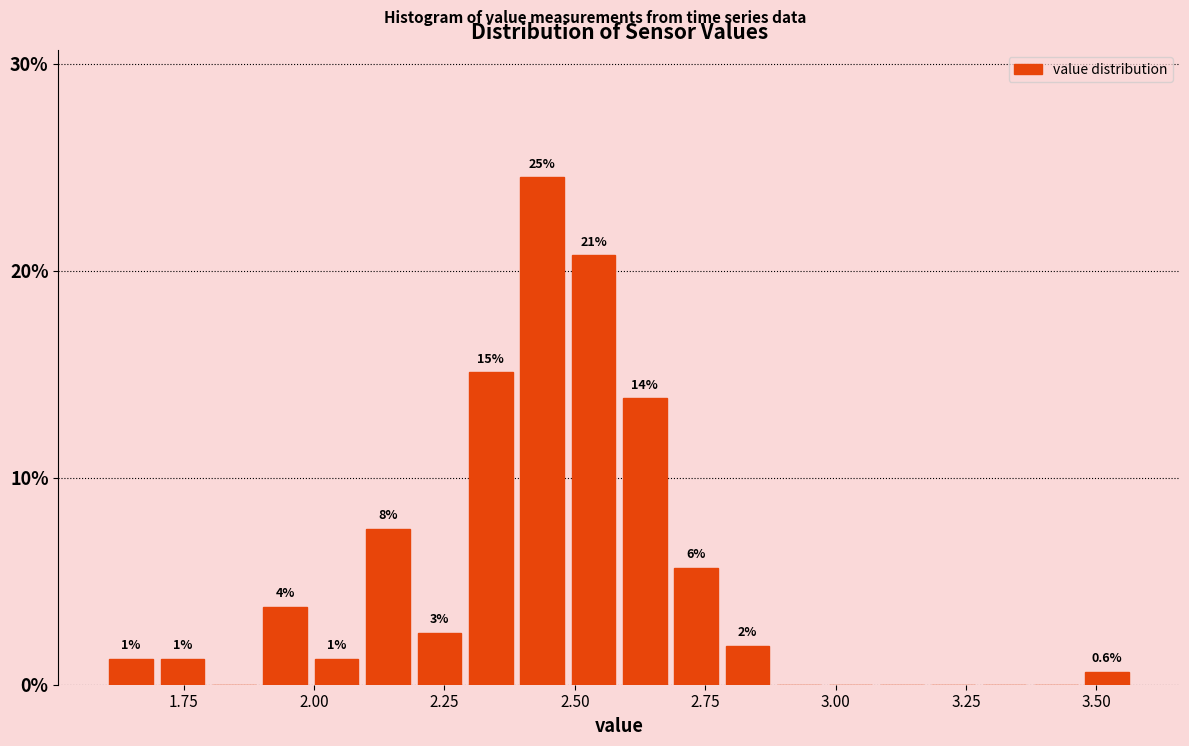

Read against the x-axis, roughly where is the centre of the tallest bar?

2.45